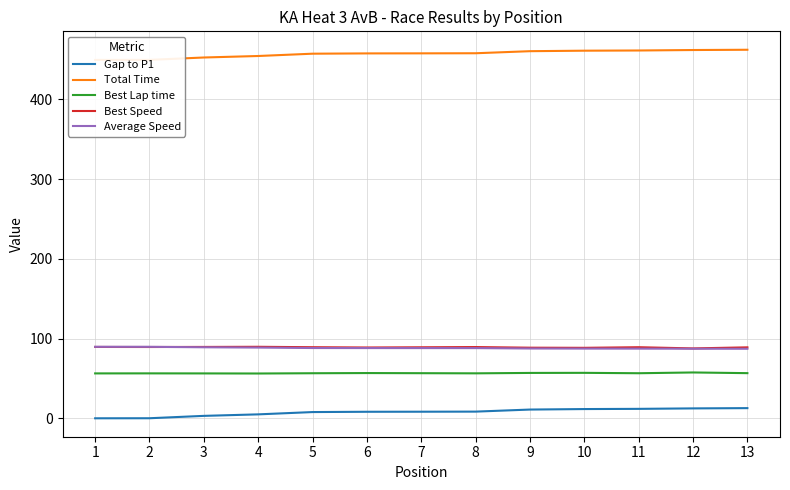

Reading left to right, what are all the values shown in this chart?

Gap to P1: 0.0	0.1	3.0	4.9	7.8	8.2	8.3	8.4	11.0	11.6	11.8	12.4	12.8
Total Time: 449.6	449.6	452.6	454.5	457.4	457.7	457.8	457.9	460.5	461.1	461.4	462.0	462.3
Best Lap time: 56.3	56.4	56.3	56.2	56.5	56.7	56.6	56.4	56.9	57.0	56.5	57.5	56.6
Best Speed: 89.5	89.4	89.5	89.7	89.2	88.8	89.1	89.4	88.6	88.4	89.2	87.7	89.0
Average Speed: 89.7	89.7	89.1	88.7	88.2	88.1	88.1	88.0	87.6	87.4	87.4	87.3	87.2